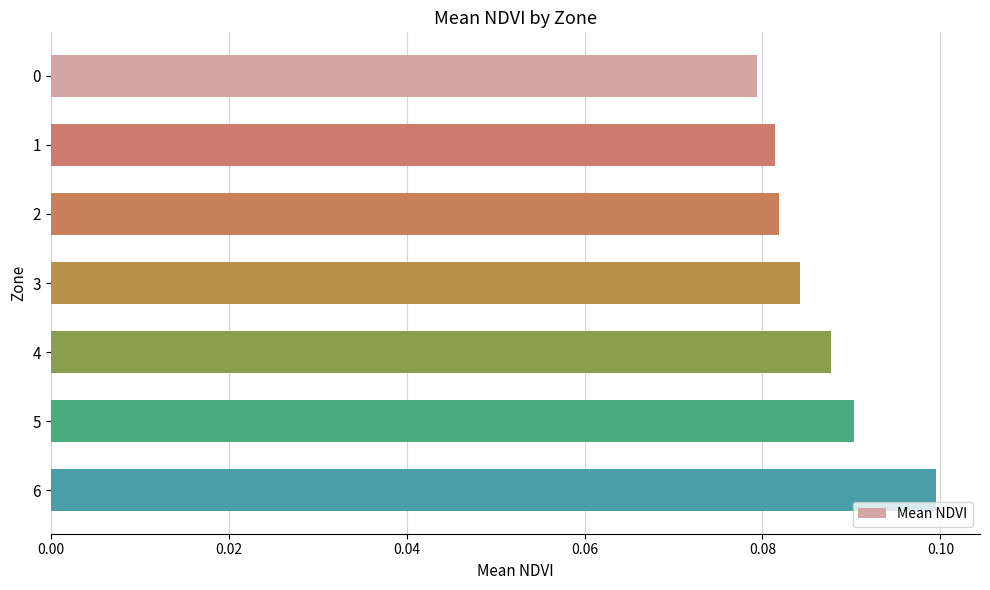

What is the sum of all values?

0.6